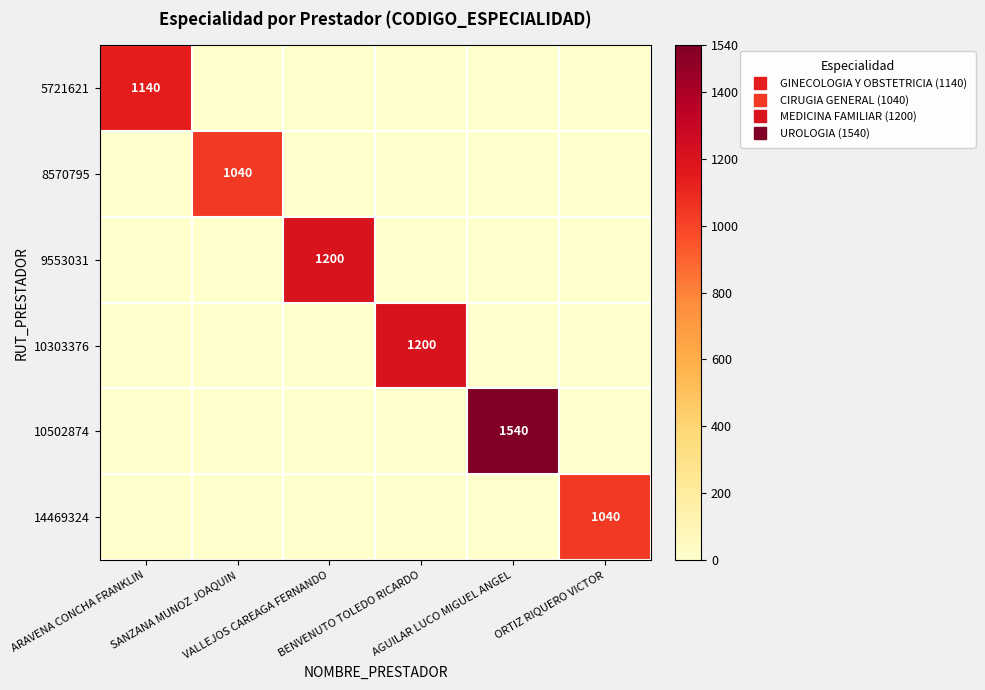

How many series are shown in this chart?

6